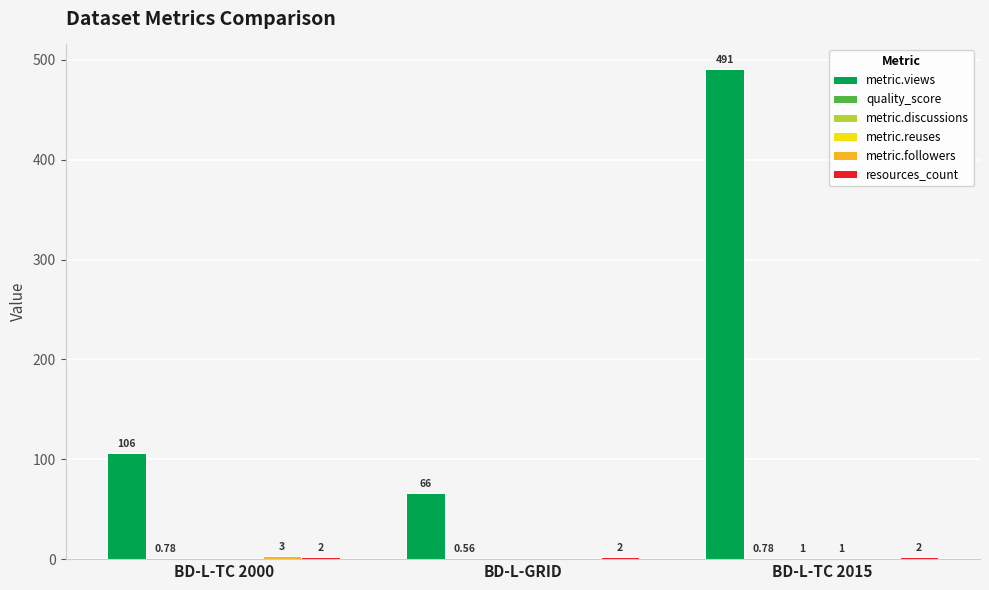

Which series has the largest total across all categories?

metric.views